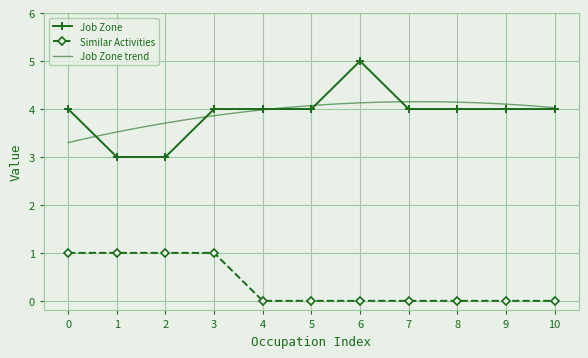

The value of Job Zone at 9 is 5. True or false?

False